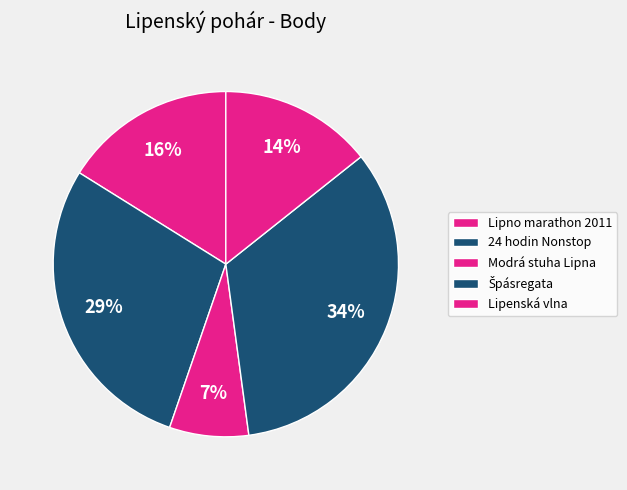

What is the change in value from 24 hodin Nonstop to Modrá stuha Lipna?

-924